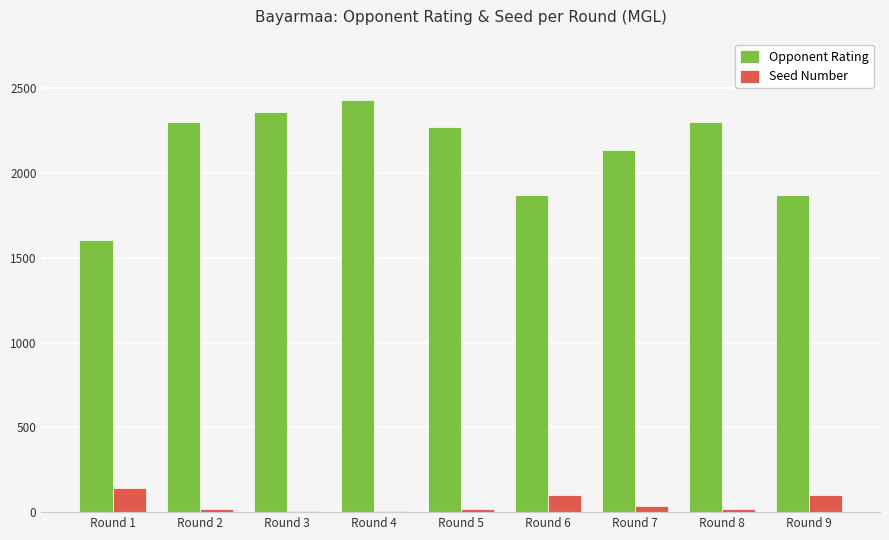

The Opponent Rating series shows 1089 at Round 8. True or false?

False